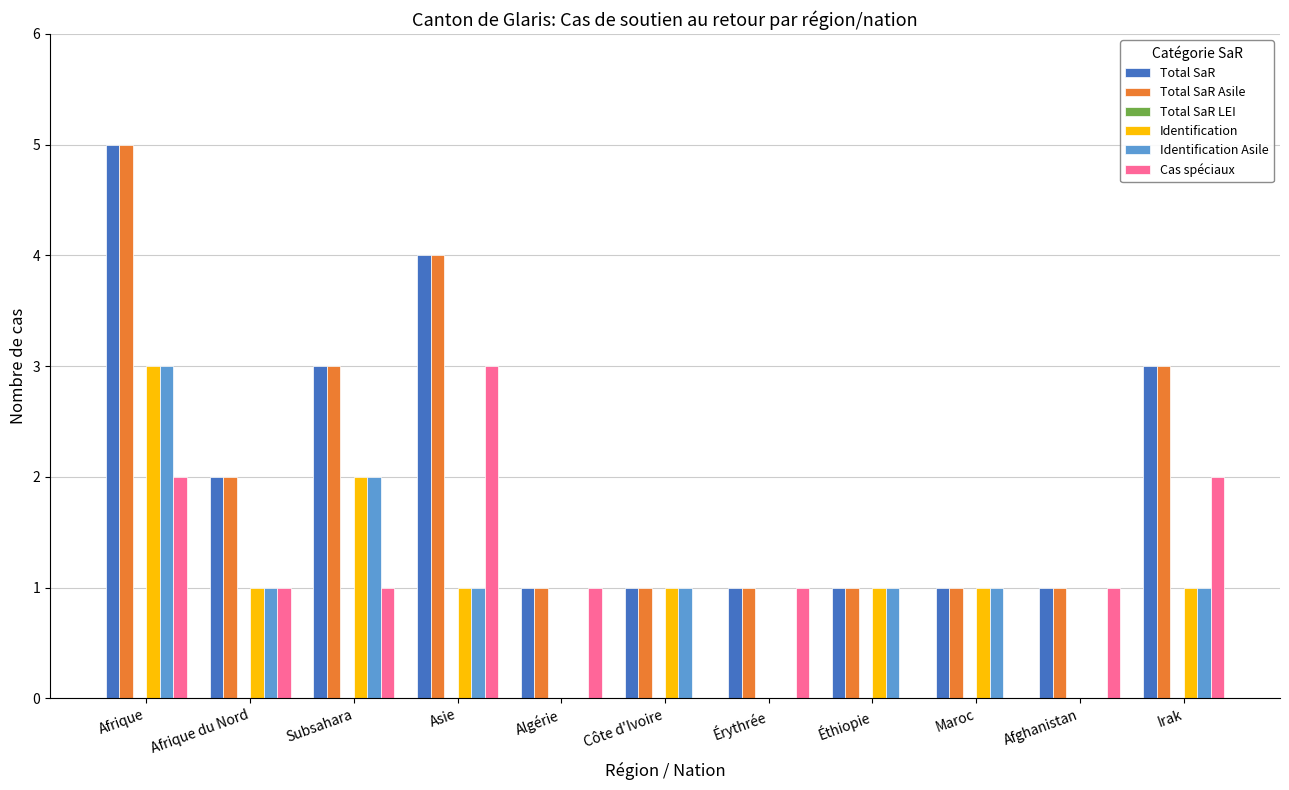

Where does the Identification Asile series first go above 1?

Afrique